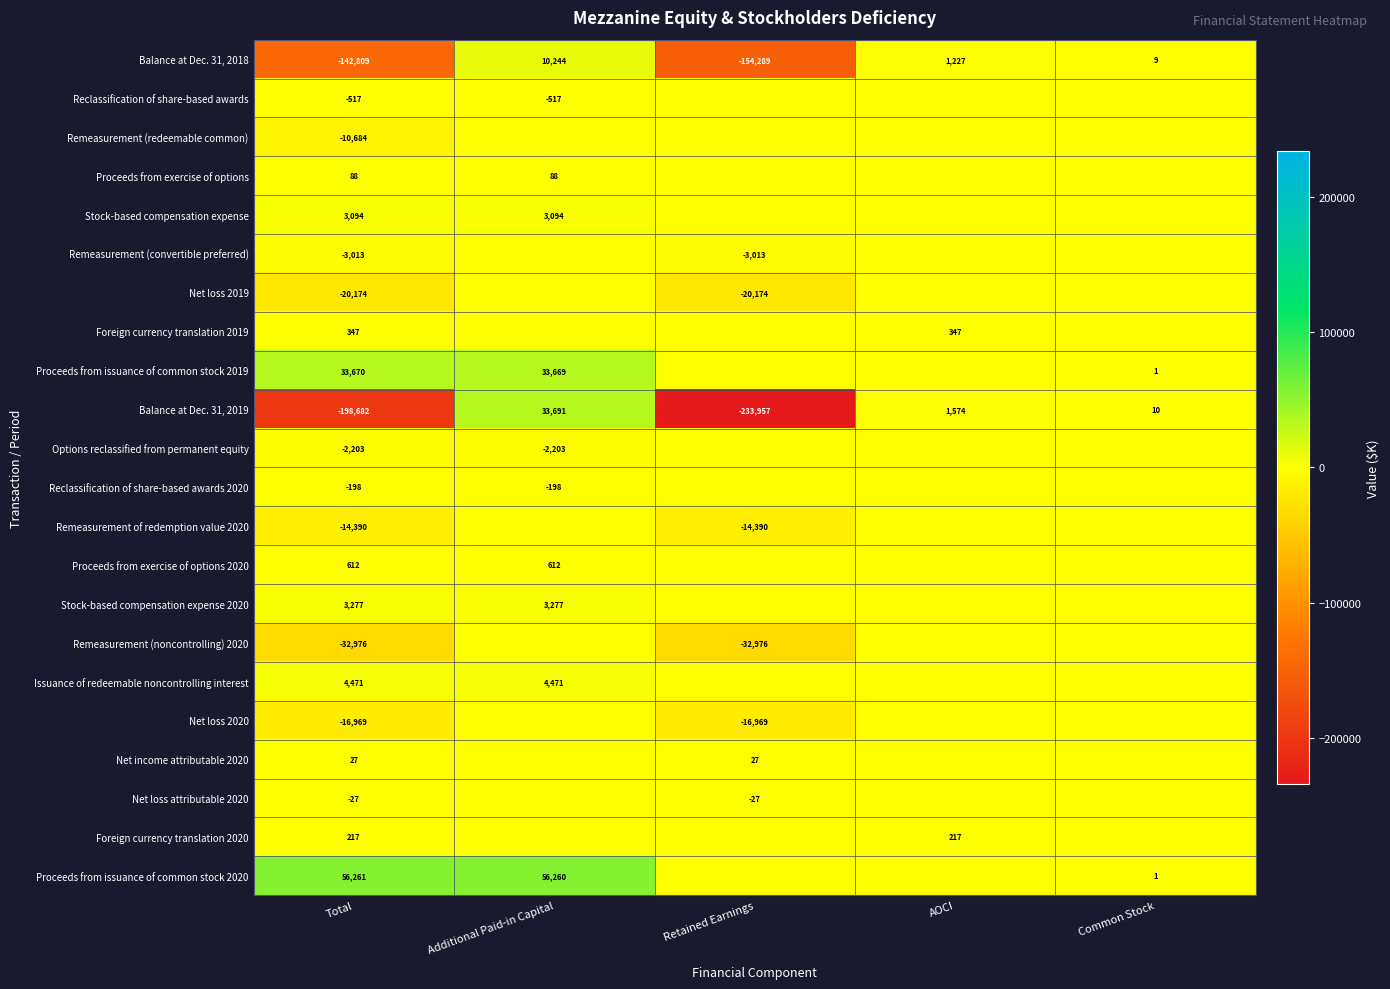

How many values in Balance at Dec. 31, 2018 are above zero?

3